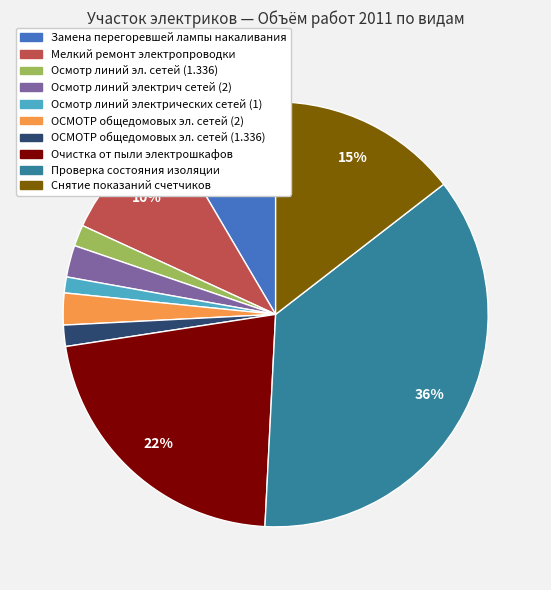

Count the number of slices in the pie.

10